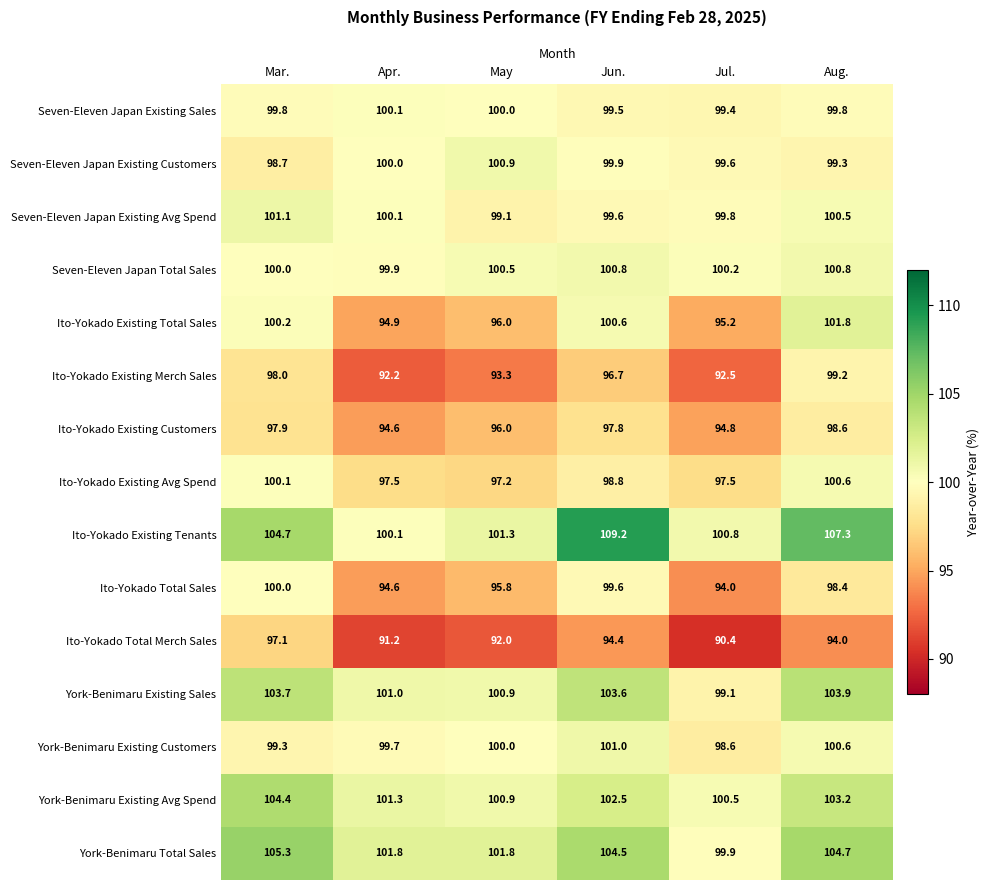

What is the sum of all York-Benimaru Existing Avg Spend values?

612.8